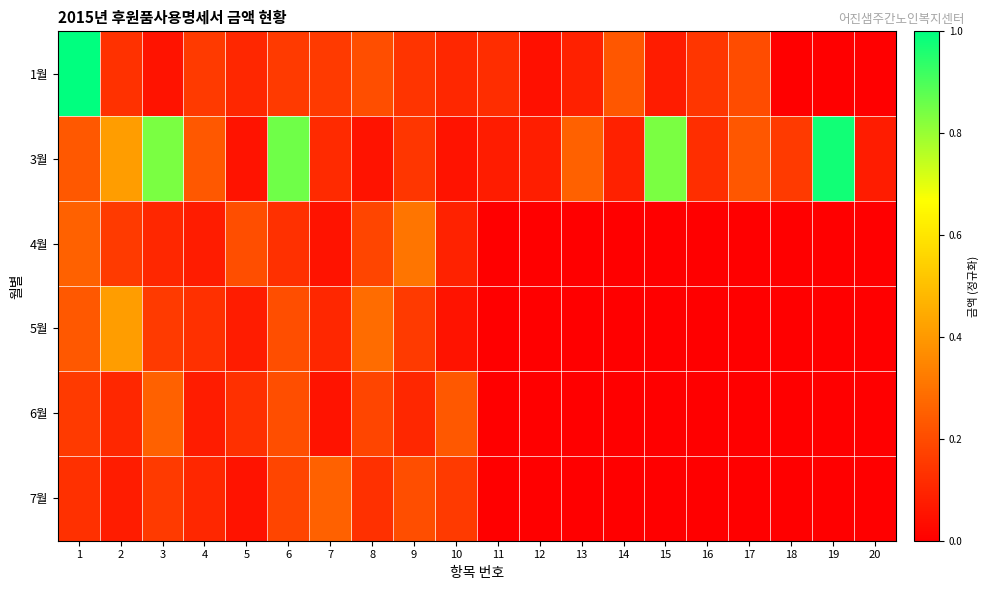

How many categories are shown in the chart?

20